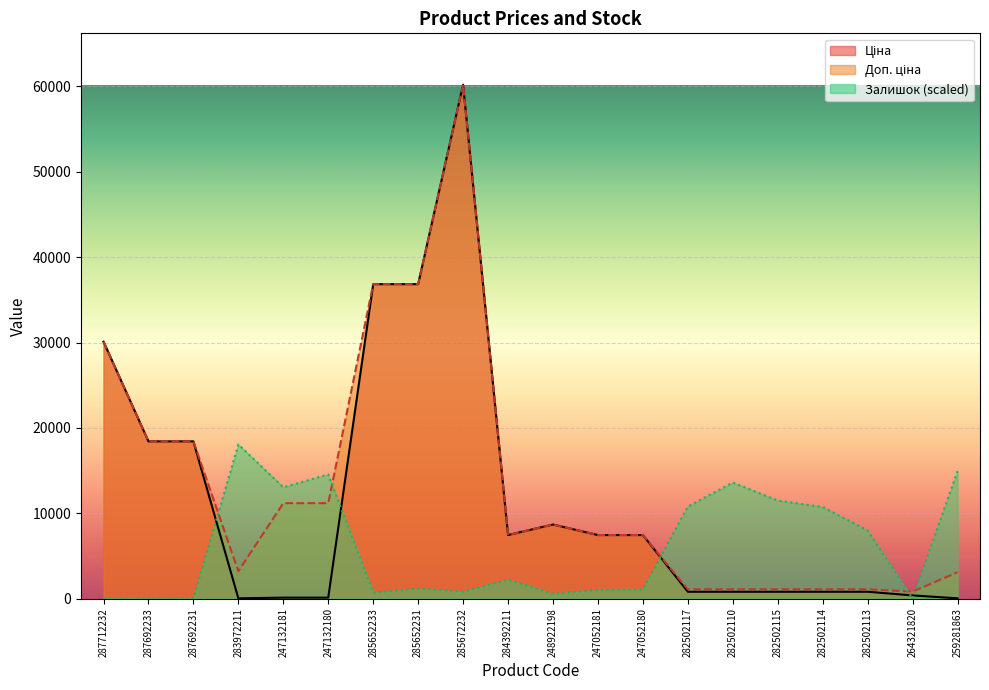

Which label corresponds to the smallest value in the chart?

287712232